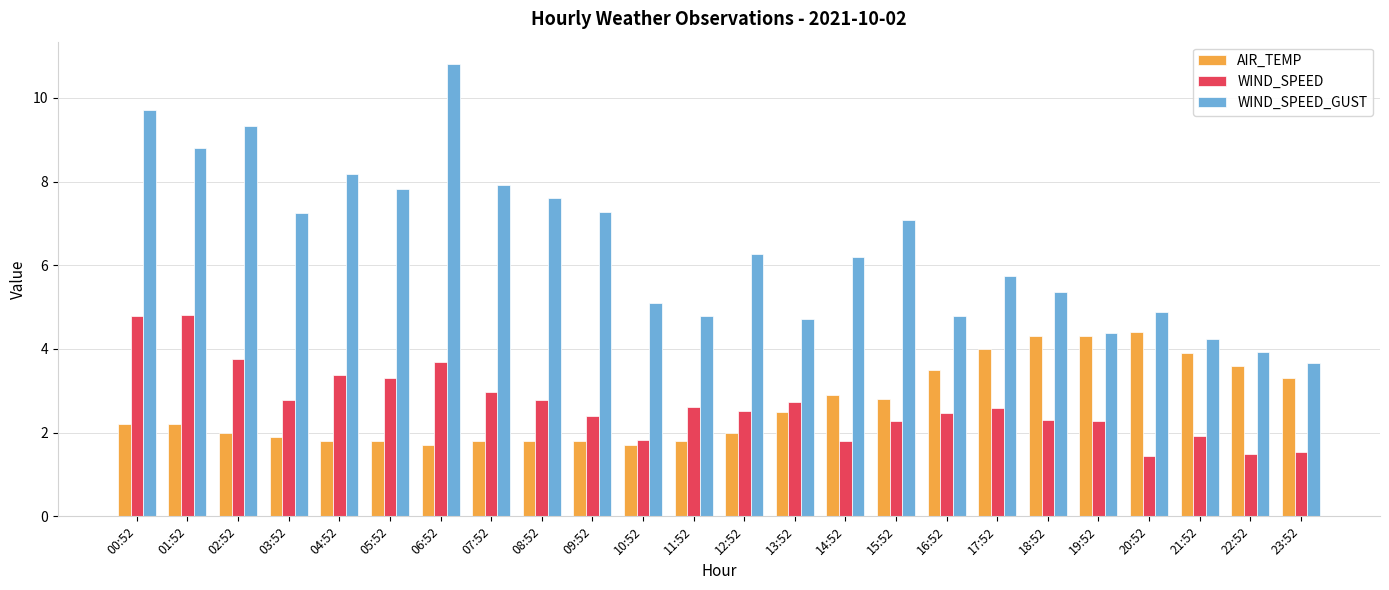

Does the chart contain any negative values?

No